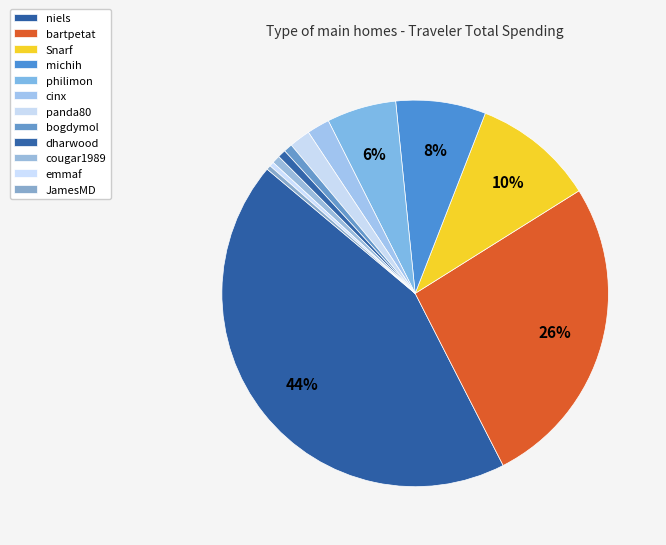

Which slice is the smallest?

JamesMD